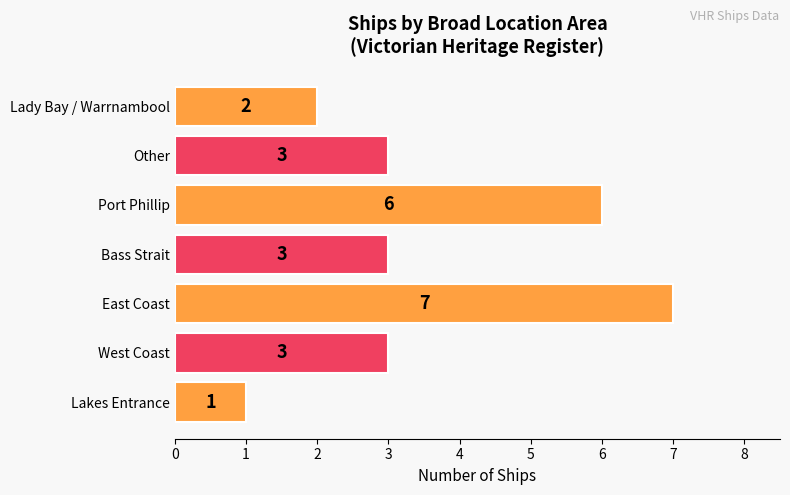

Reading bottom to top, extract all data points from this chart.

1	3	7	3	6	3	2